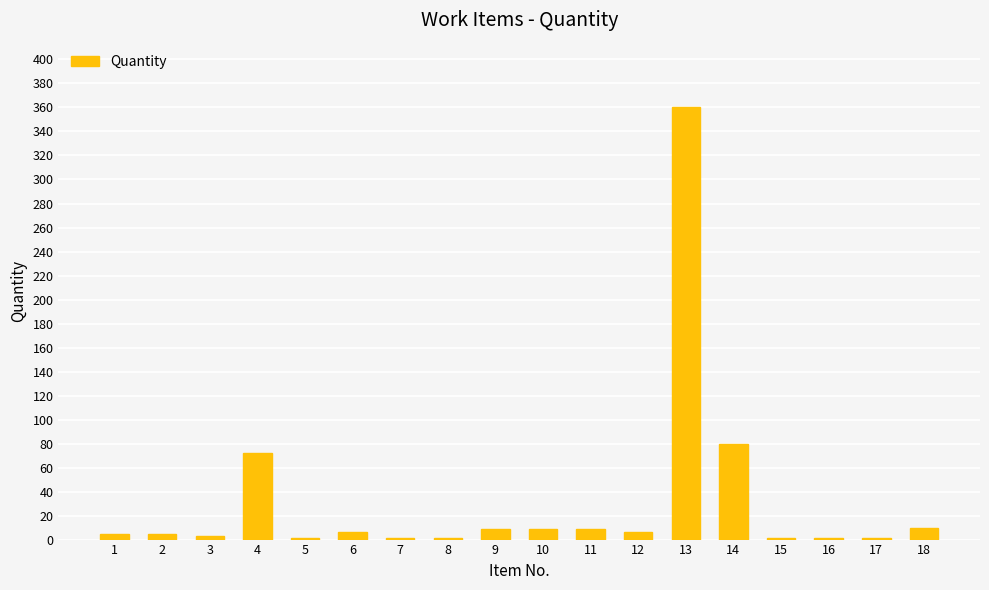

Is it true that the value at 4 is 72?

True